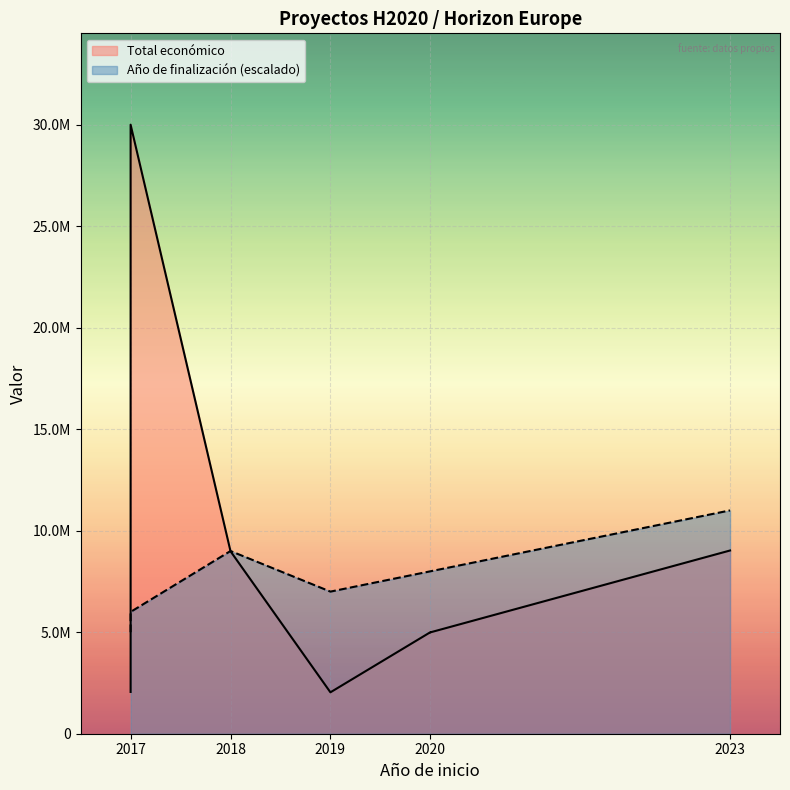

Which series changed the most between 2017 and 2019?

Total económico